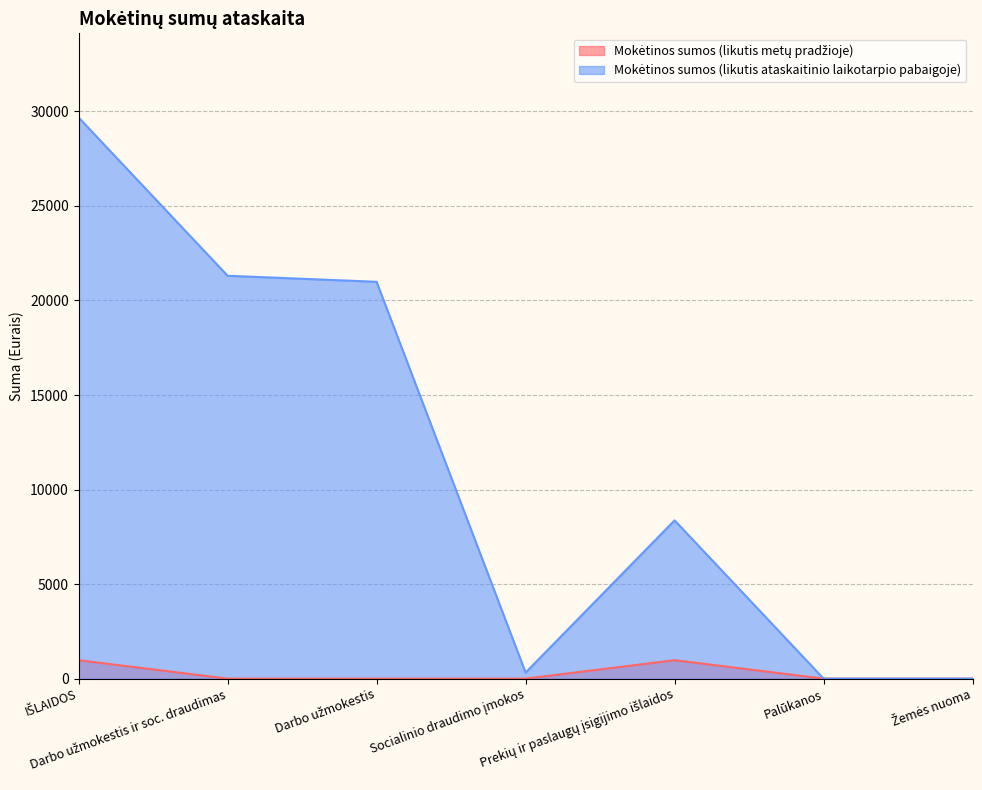

Does the chart have visible grid lines?

Yes